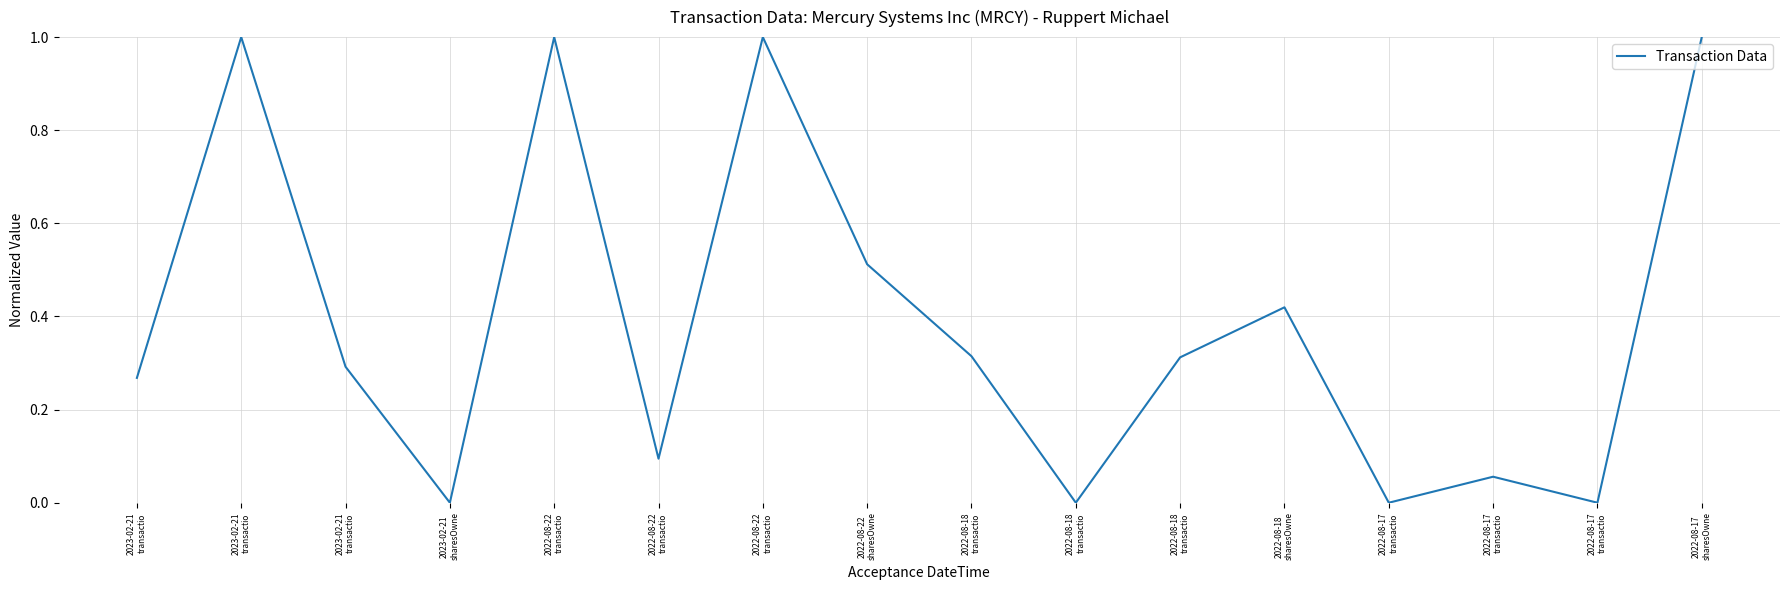

Does the chart display data point markers on the line(s)?

No